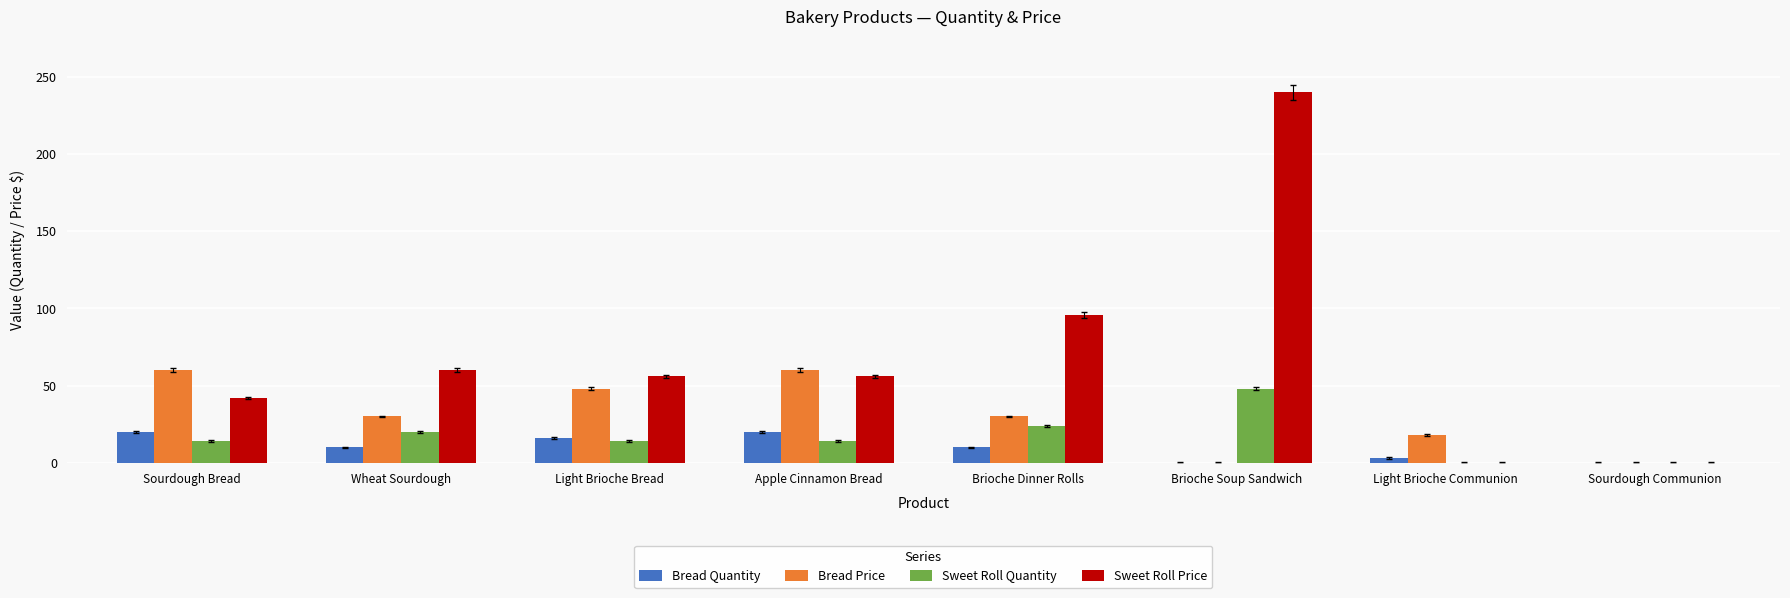

How many Bread Quantity values are between 3 and 20?

6